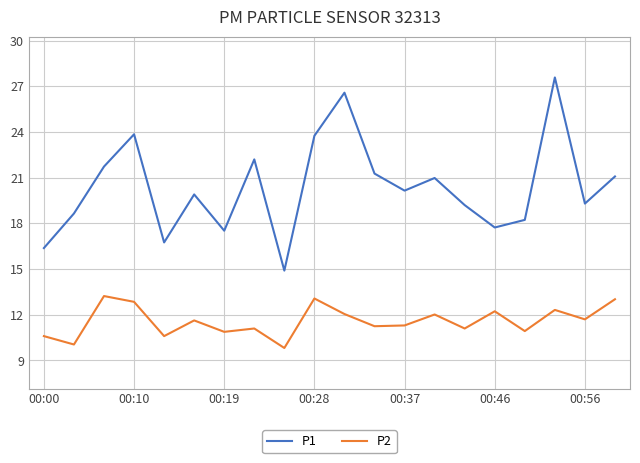

True or false: P1 and P2 intersect in this chart.

False